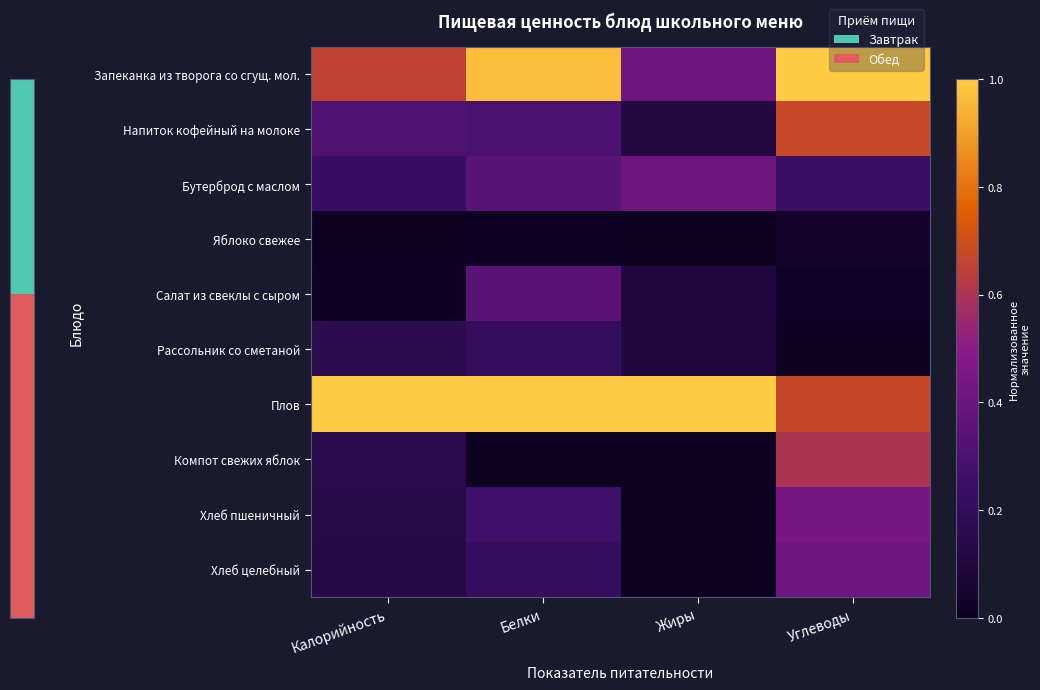

Reading right to left, transcribe all the data shown in this chart.

Запеканка из творога со сгущ. мол.: Углеводы=1.0	Жиры=0.4	Белки=1.0	Калорийность=0.7
Напиток кофейный на молоке: Углеводы=0.7	Жиры=0.1	Белки=0.3	Калорийность=0.3
Бутерброд с маслом: Углеводы=0.2	Жиры=0.4	Белки=0.3	Калорийность=0.2
Яблоко свежее: Углеводы=0.0	Жиры=0.0	Белки=0.0	Калорийность=0.0
Салат из свеклы с сыром: Углеводы=0.0	Жиры=0.1	Белки=0.3	Калорийность=0.0
Рассольник со сметаной: Углеводы=0.0	Жиры=0.1	Белки=0.2	Калорийность=0.2
Плов: Углеводы=0.7	Жиры=1.0	Белки=1.0	Калорийность=1.0
Компот свежих яблок: Углеводы=0.6	Жиры=0.0	Белки=0.0	Калорийность=0.2
Хлеб пшеничный: Углеводы=0.4	Жиры=0.0	Белки=0.3	Калорийность=0.1
Хлеб целебный: Углеводы=0.4	Жиры=0.0	Белки=0.2	Калорийность=0.1